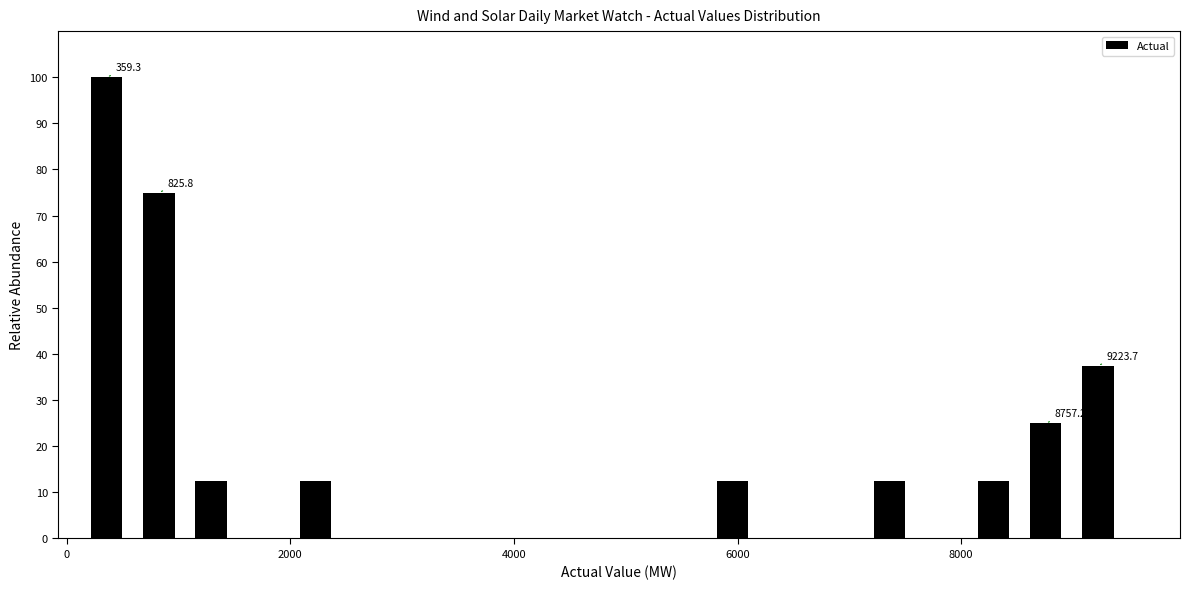

Read against the x-axis, roughly where is the centre of the tallest bar?

400